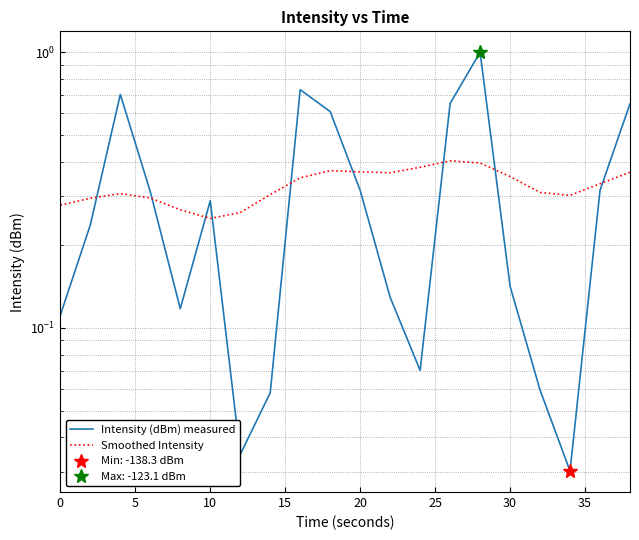

Rank the series by their maximum value, from highest to lowest.

Intensity (dBm) measured, Smoothed Intensity